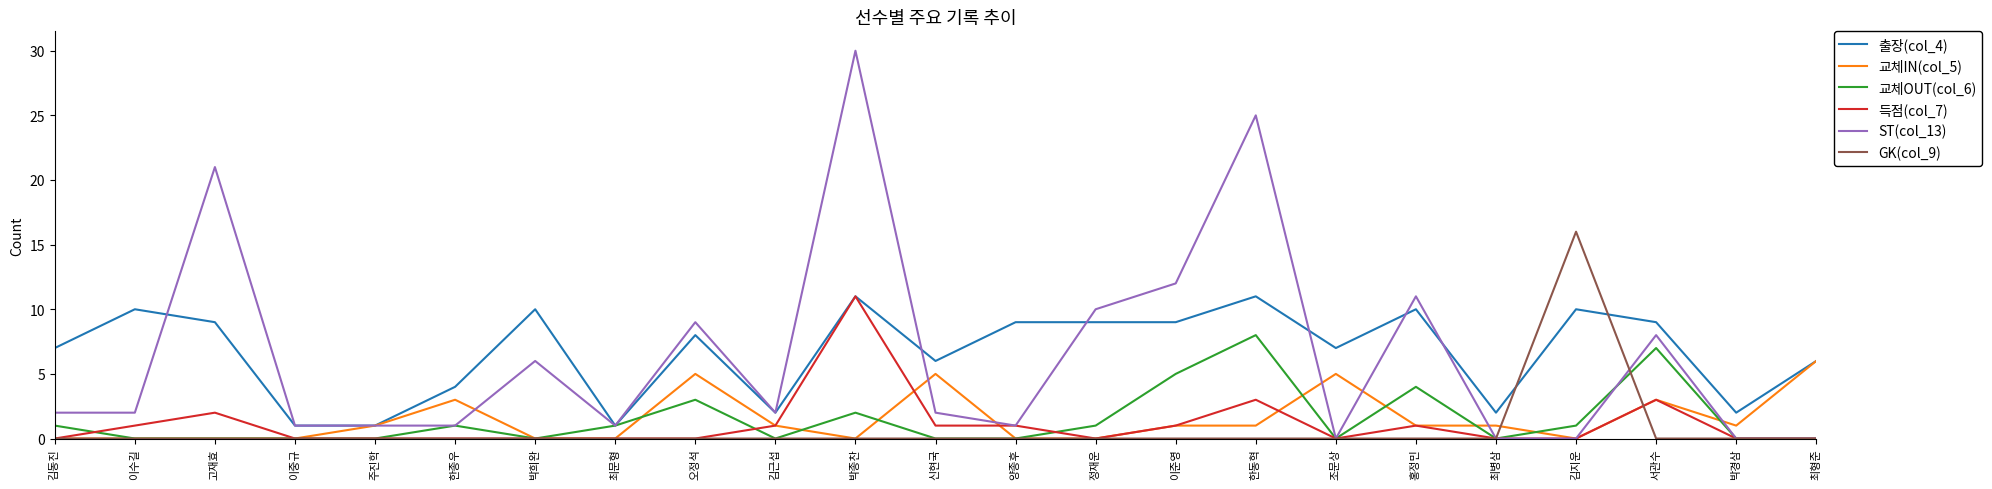

What is the difference between the 출장(col_4) values at 최병삼 and 이준영?

7